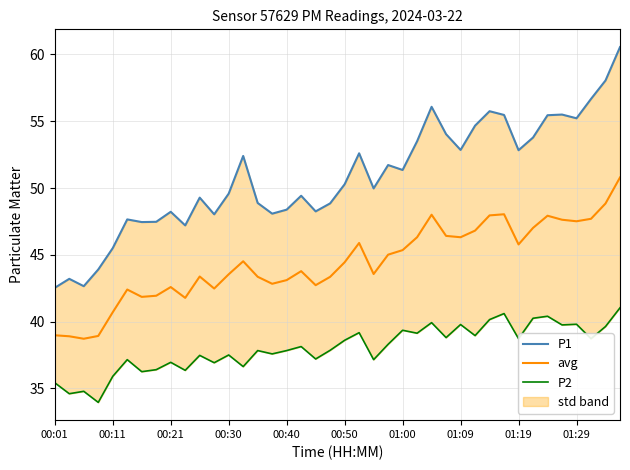

Between 16 and 19, which is larger?

19